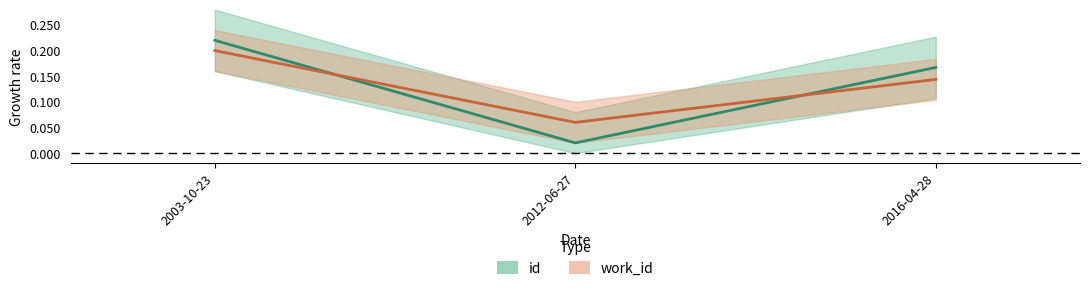

True or false: work_id has a value of 0.1 at 2016-04-28.

True